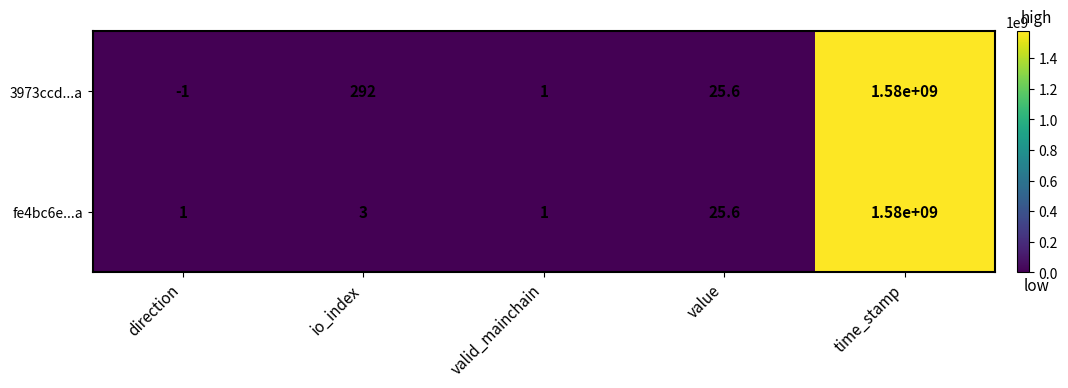

The 3973ccd...a series shows 1580000000.0 at time_stamp. True or false?

True